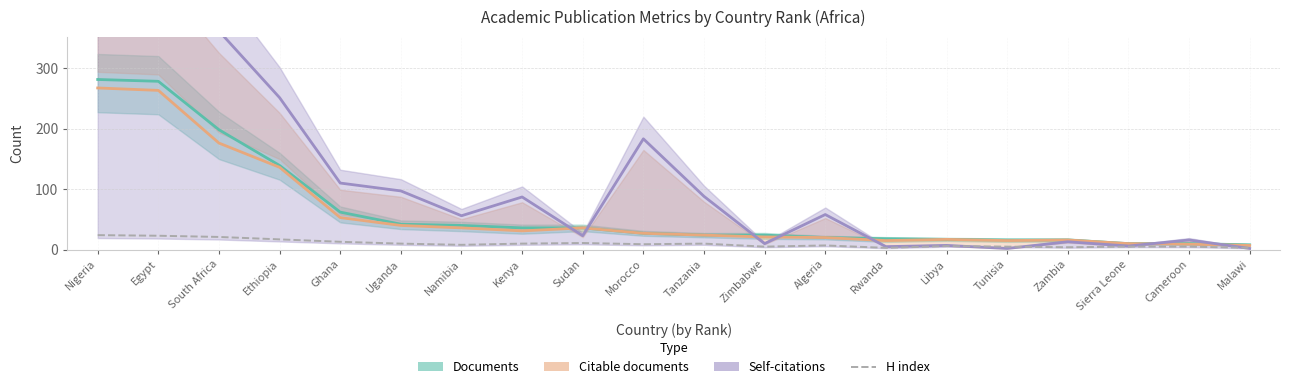

What is the difference between the highest and lowest values at Ethiopia?

234